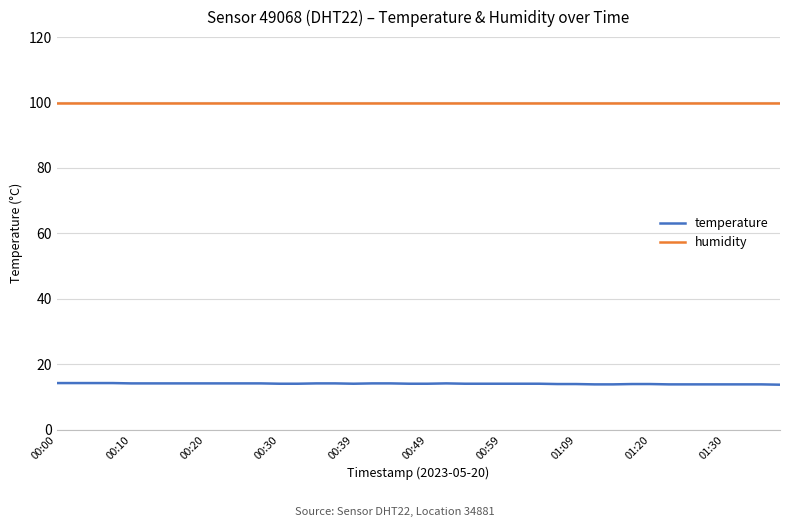

True or false: temperature and humidity cross at least once.

False